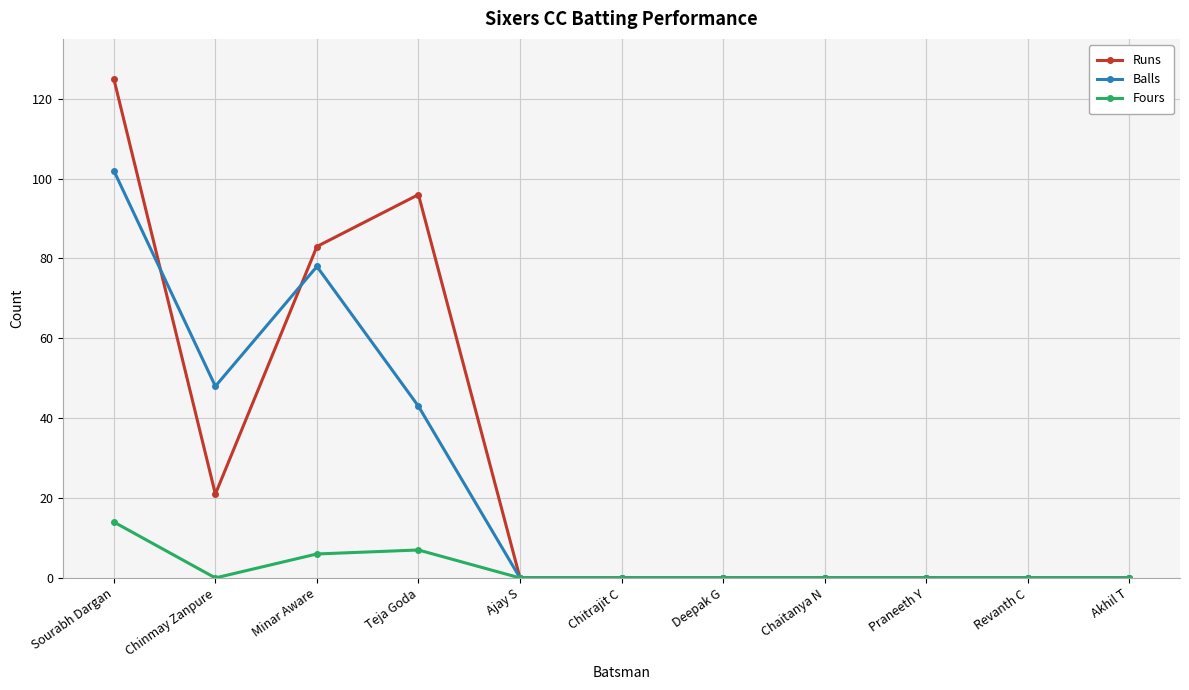

Which series has the largest range (max minus min)?

Runs